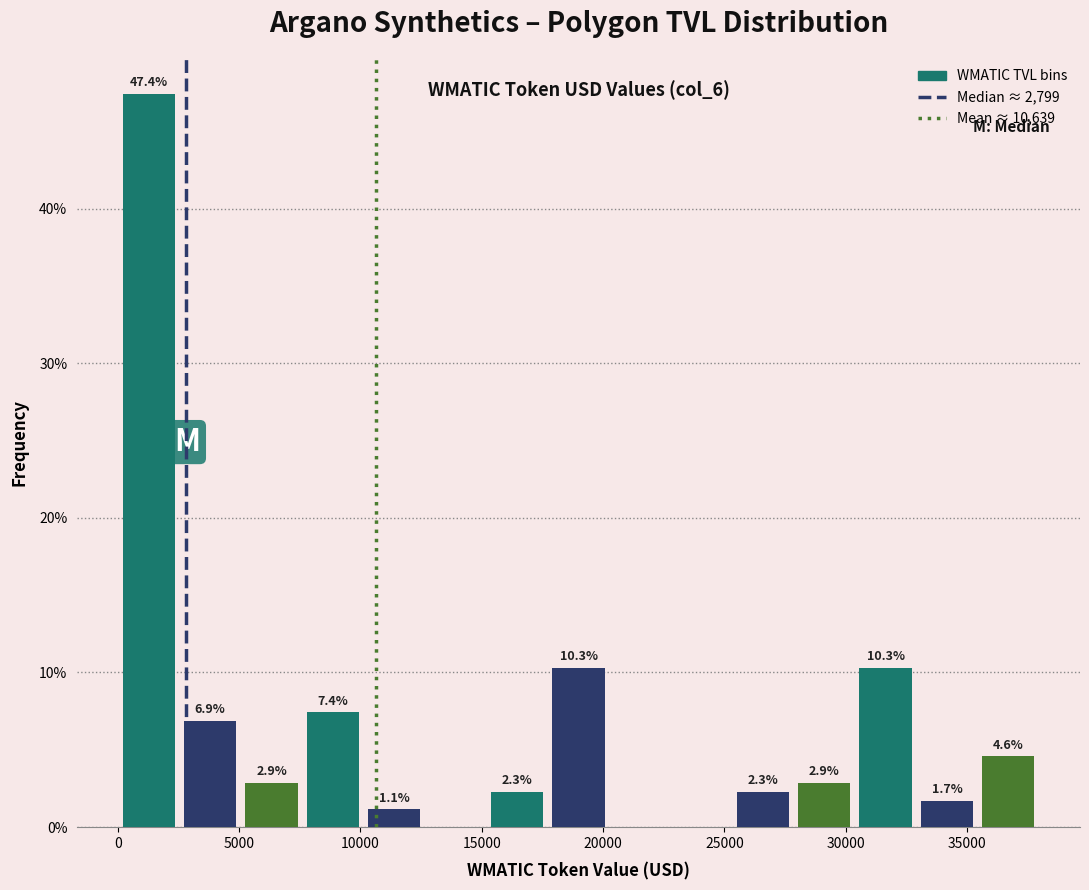

Over which range of the x-axis is the bar tallest?

0 to 2500